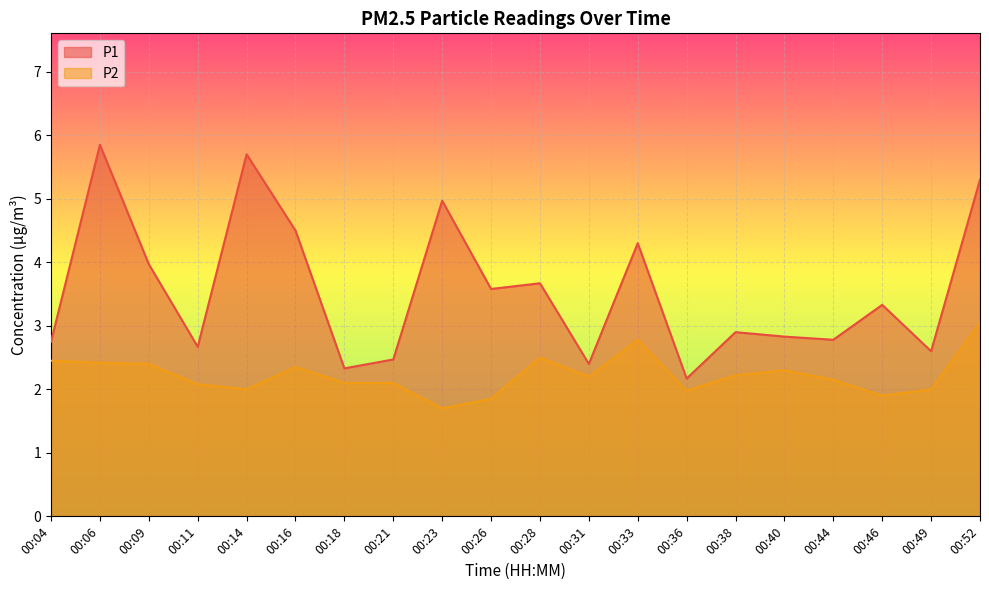

At which category does the chart reach its minimum across all series?

00:23